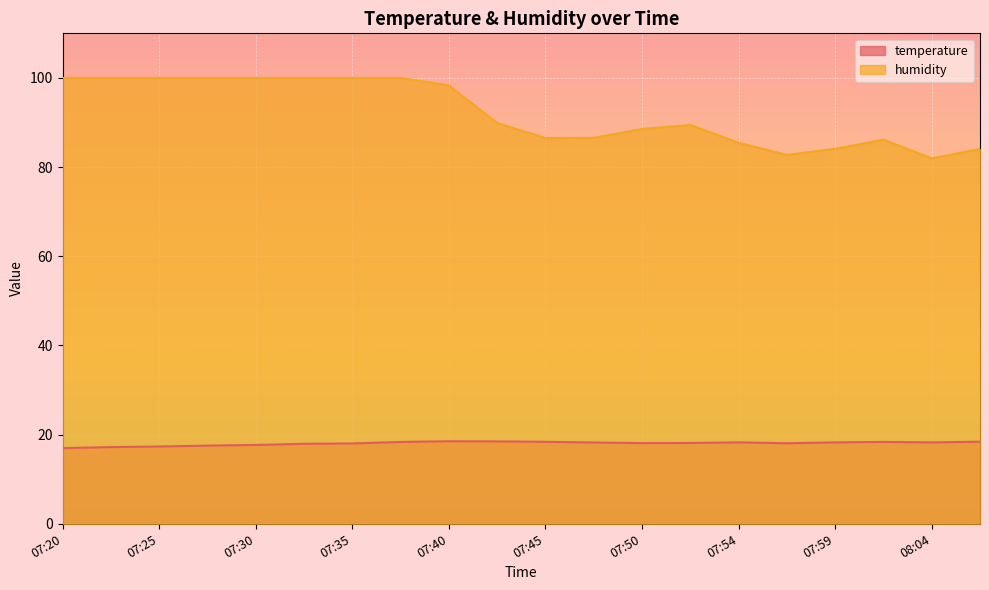

True or false: humidity and temperature cross at least once.

False